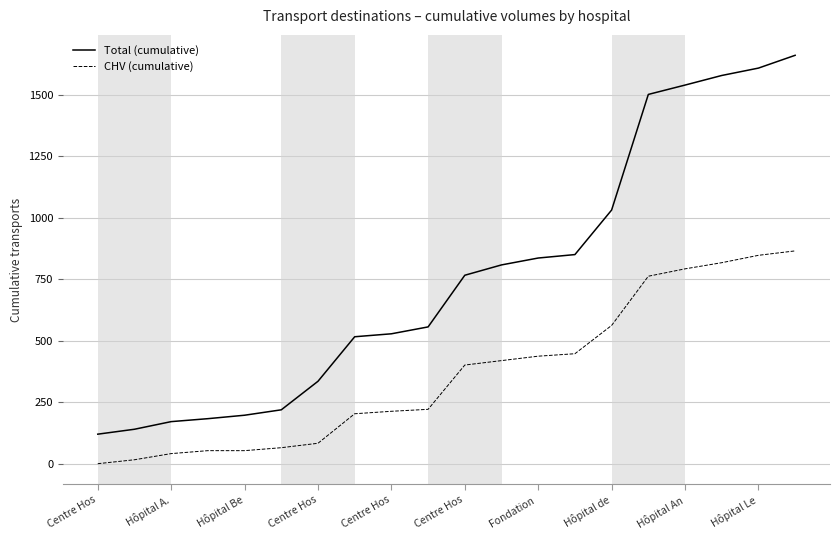

How many lines are shown in the chart?

2